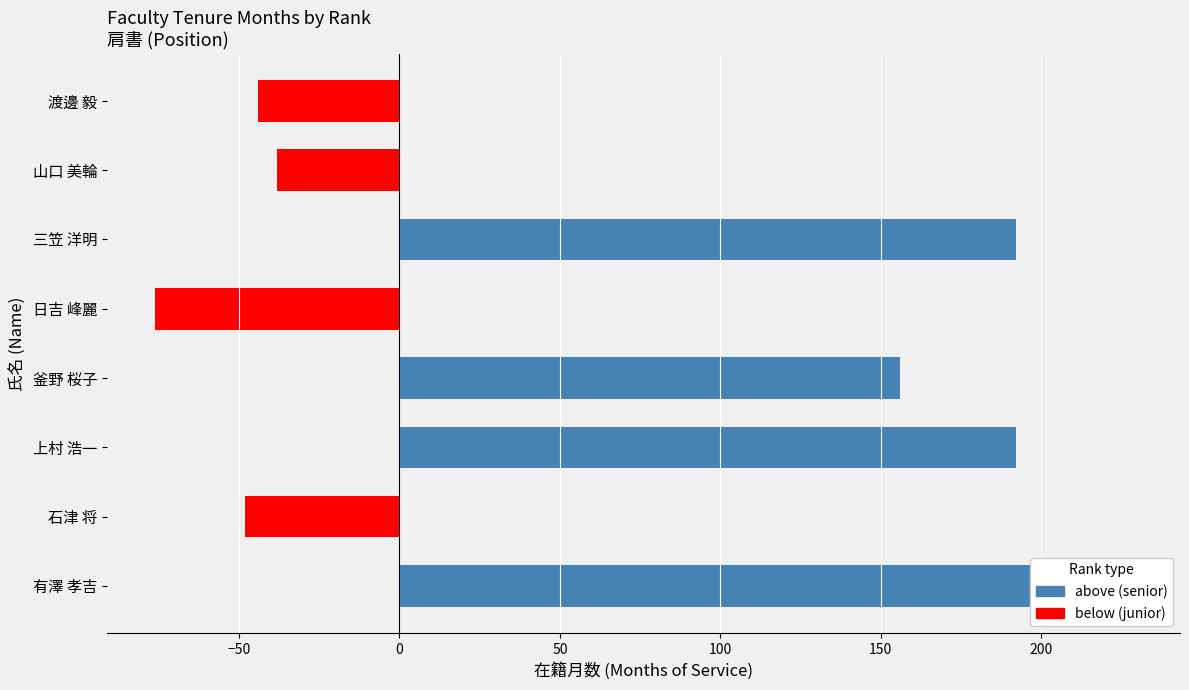

What is the ratio of the value at 釜野 桜子 to the value at 上村 浩一?

0.8